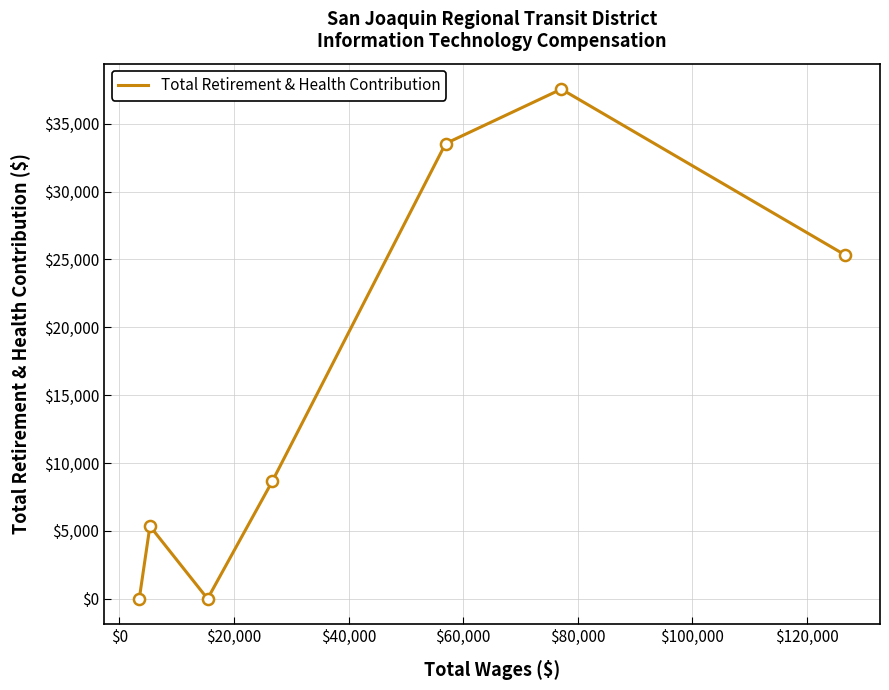

True or false: the data has more than 0 interior local peaks.

True